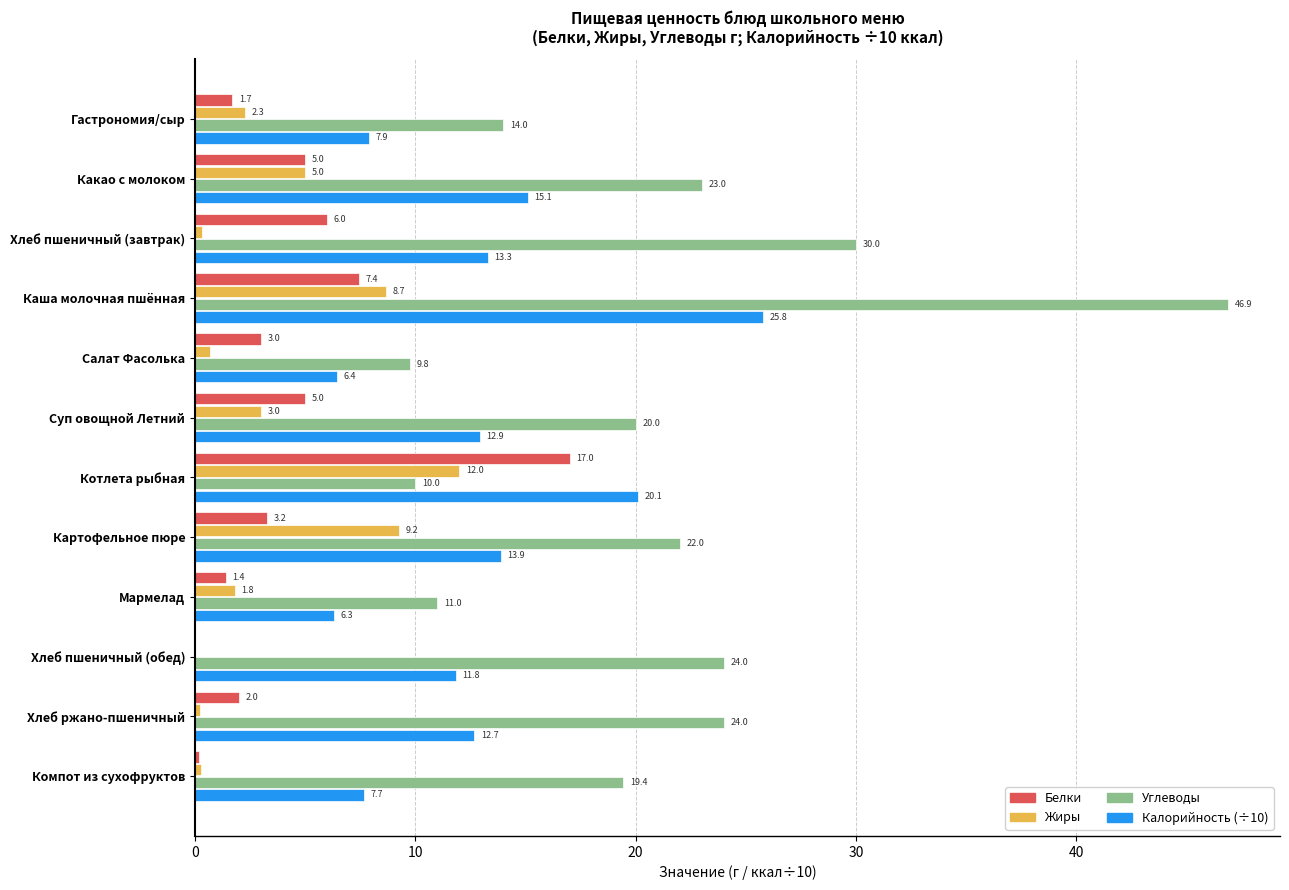

How many values in the Калорийность (÷10) series exceed 12?

7